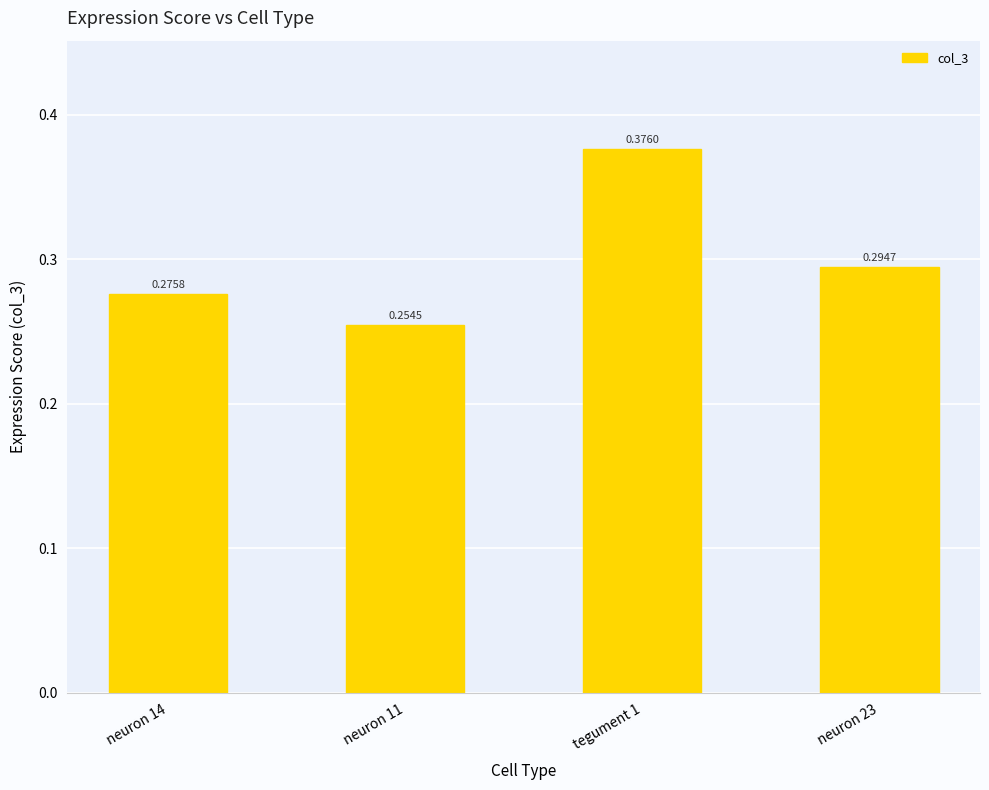

Rank the categories by value from highest to lowest.

tegument 1, neuron 23, neuron 14, neuron 11